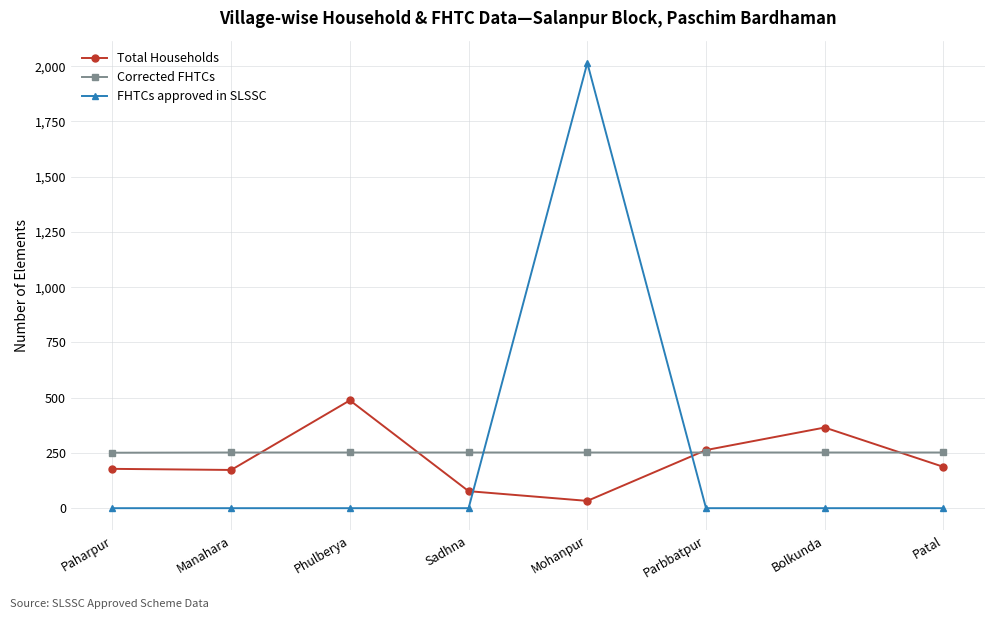

What is the label of the 5th point from the left?

Mohanpur